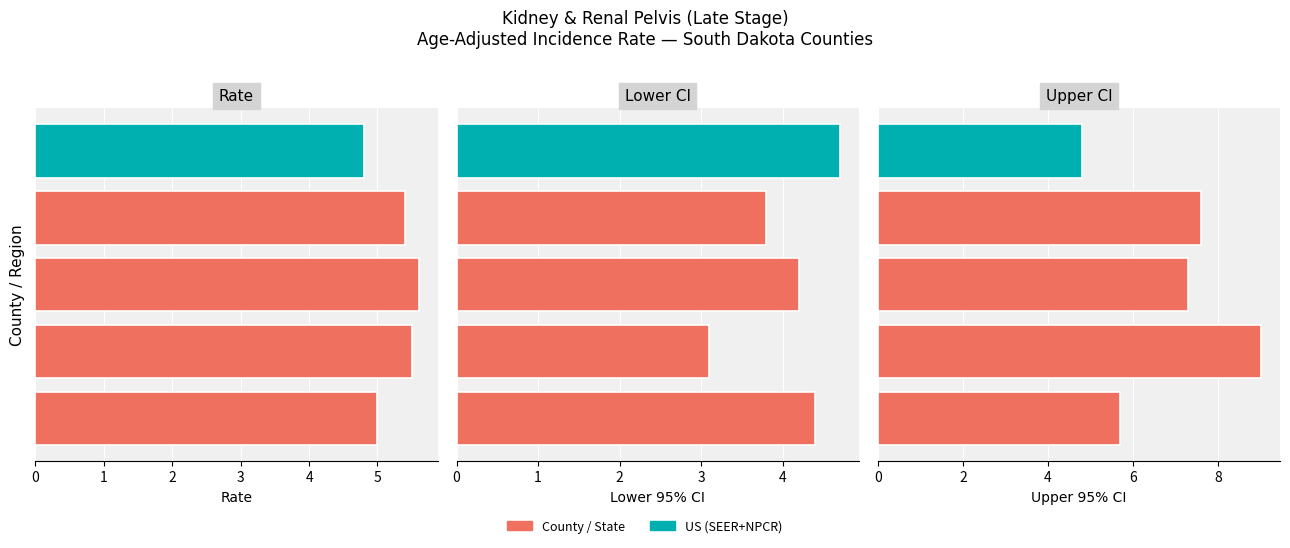

What is the spread (max minus min) of values at 4?

0.1